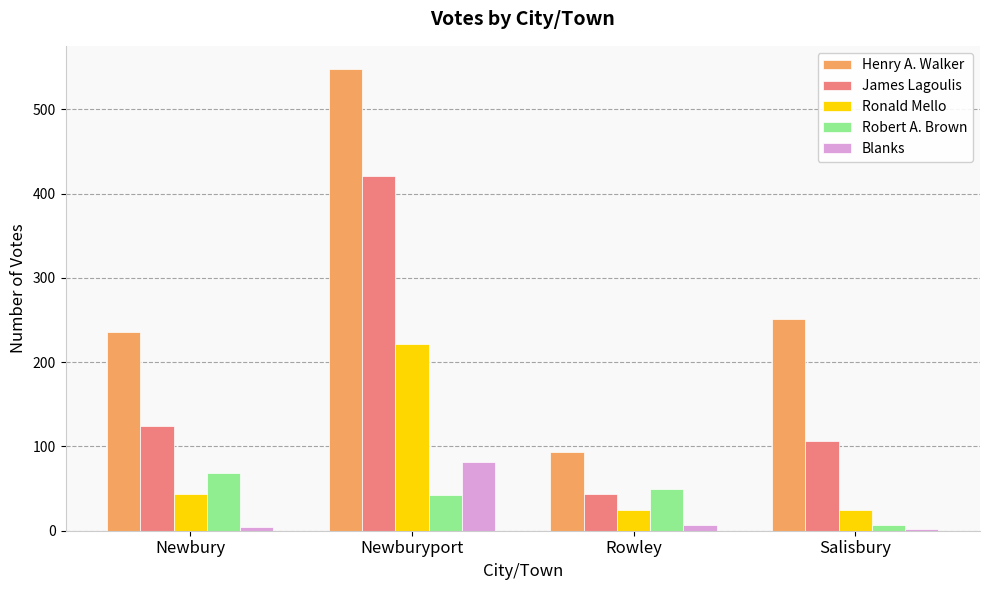

How many groups of bars are there?

4